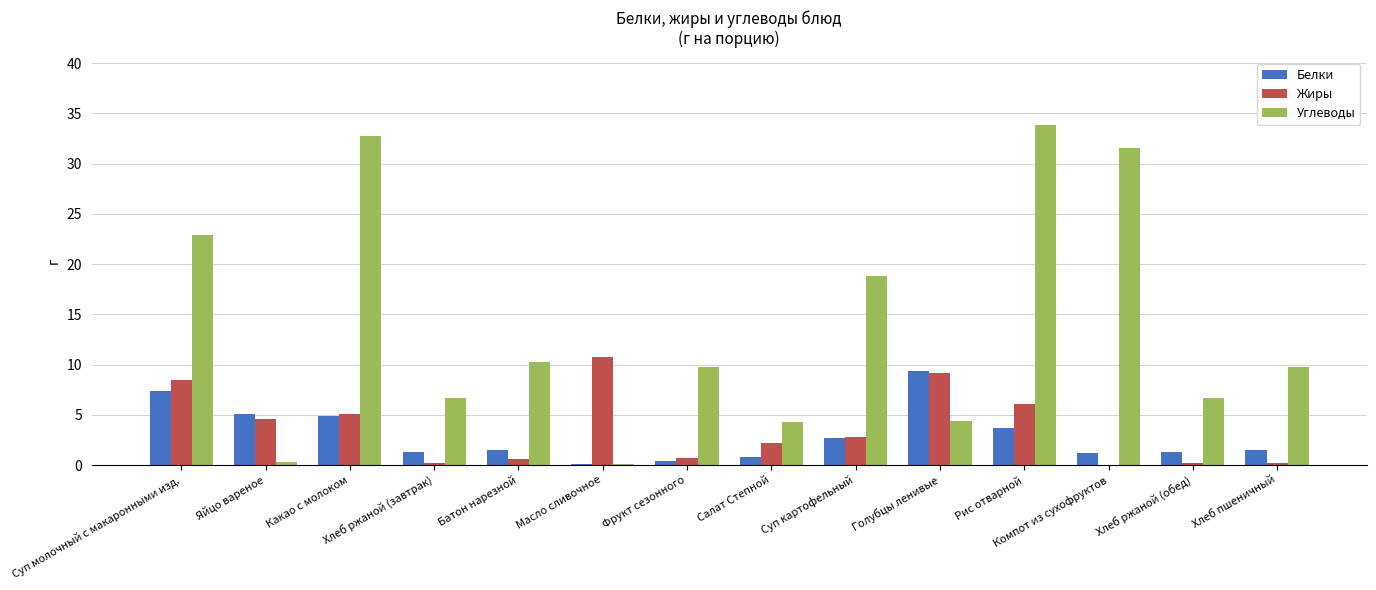

What is the sum of all Углеводы values?

192.2